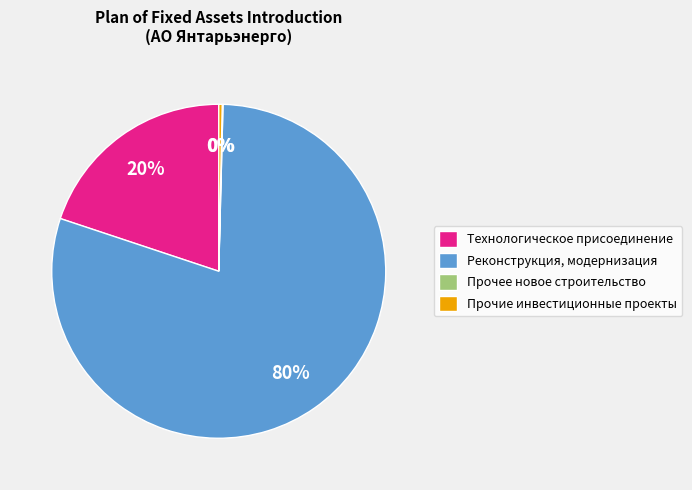

Which slice represents more than half of the pie?

Реконструкция, модернизация